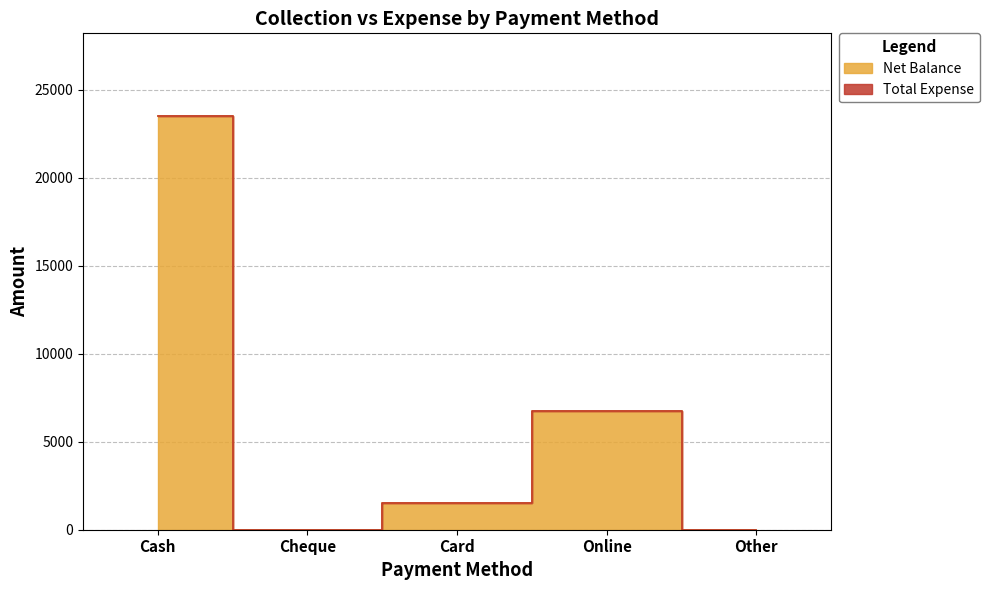

What is the label of the 2nd point from the left?

Cheque